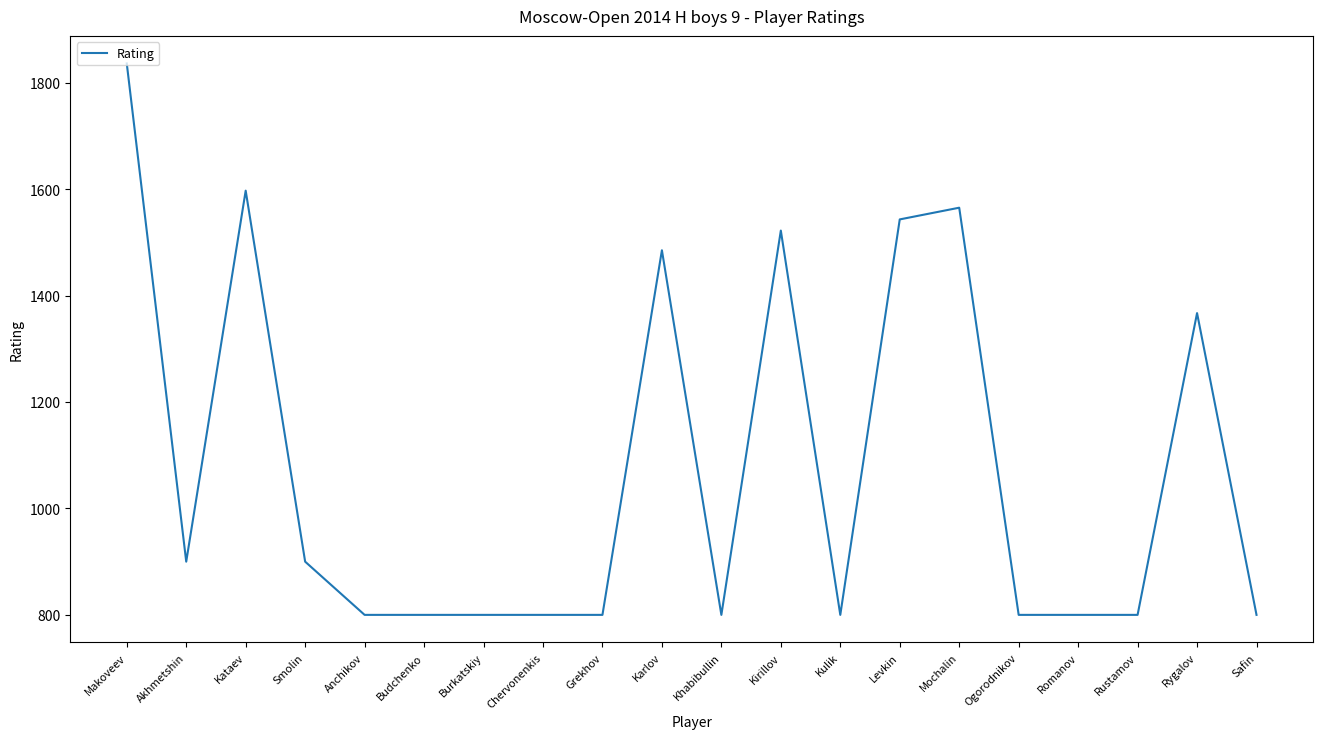

Where is the data nearest to the value 1318?

Rygalov